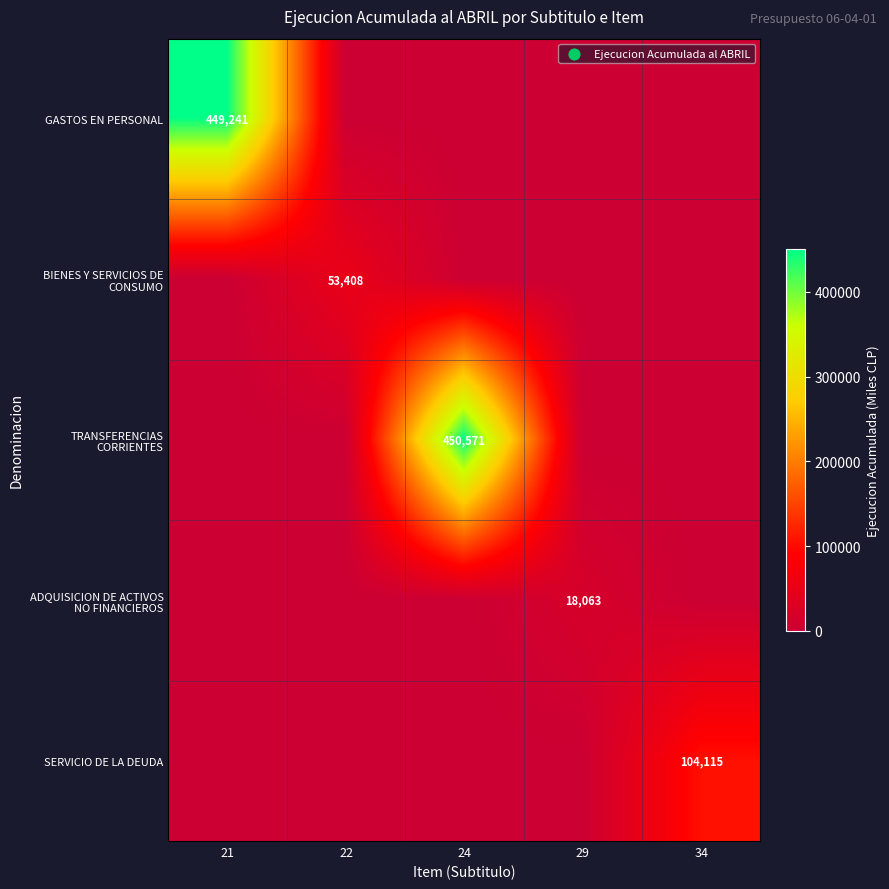

How many values in the GASTOS EN PERSONAL series exceed 0?

1